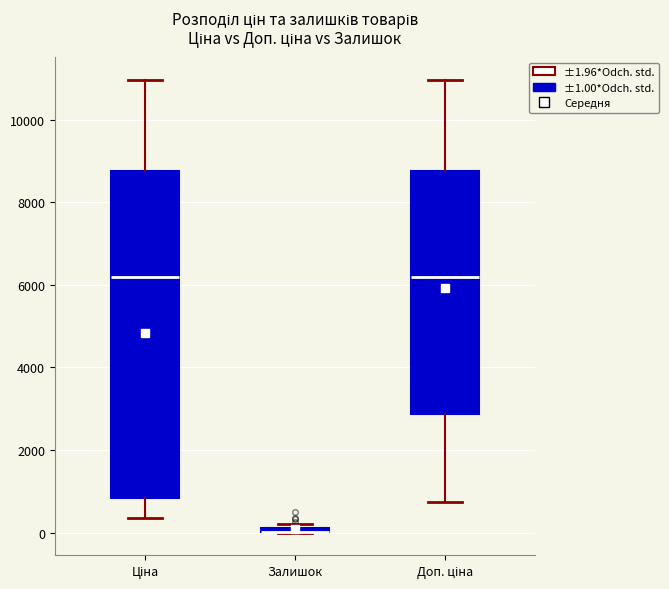

Which box is the tallest, from its lower edge to its upper edge?

Ціна